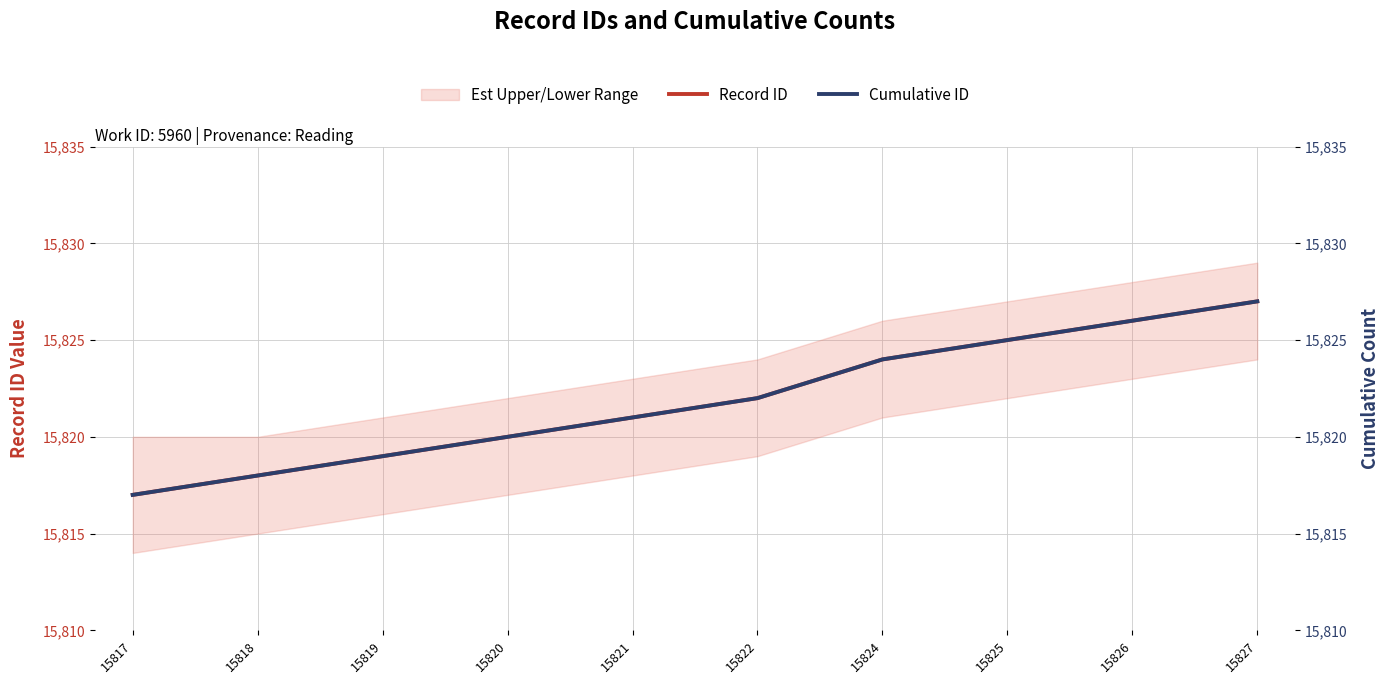

What is the difference between the Record ID values at 15822 and 15821?

1